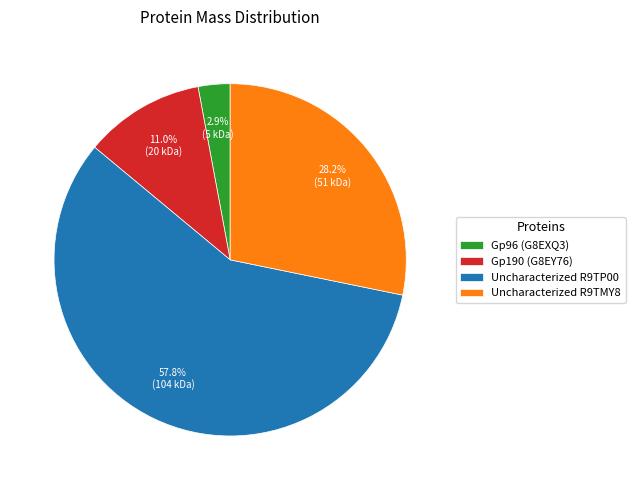

The Gp190 (G8EY76) slice represents 1% of the pie. True or false?

False